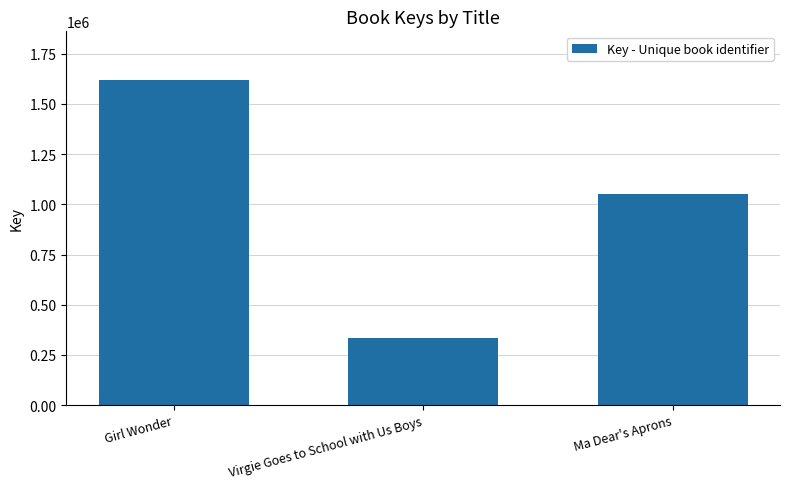

Where does the data first go above 1052483?

Girl Wonder